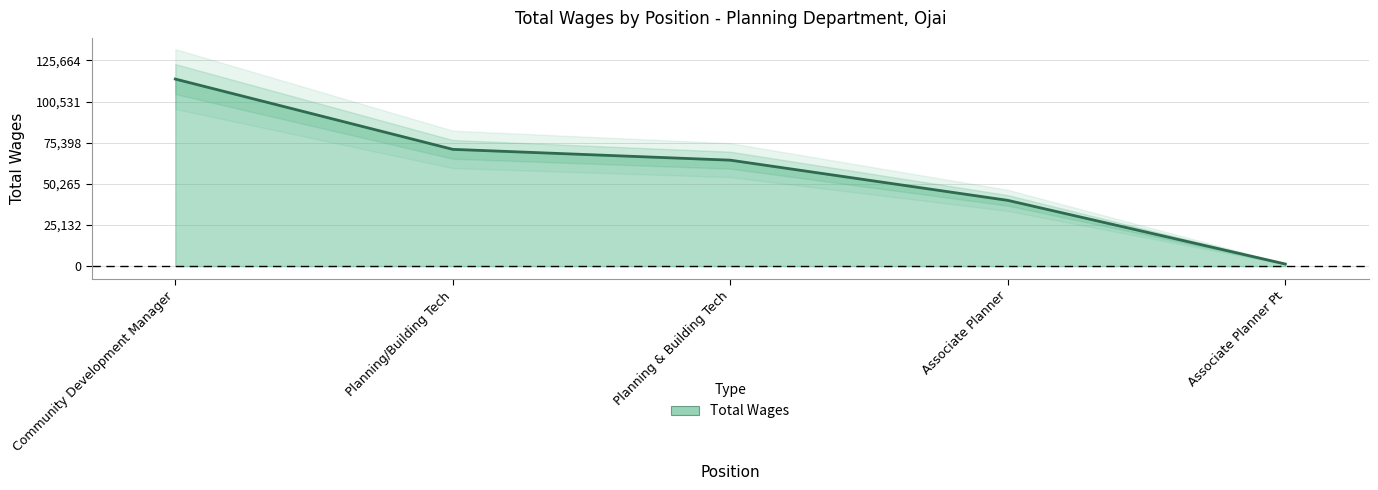

True or false: the data shows 34430 at Planning/Building Tech.

False